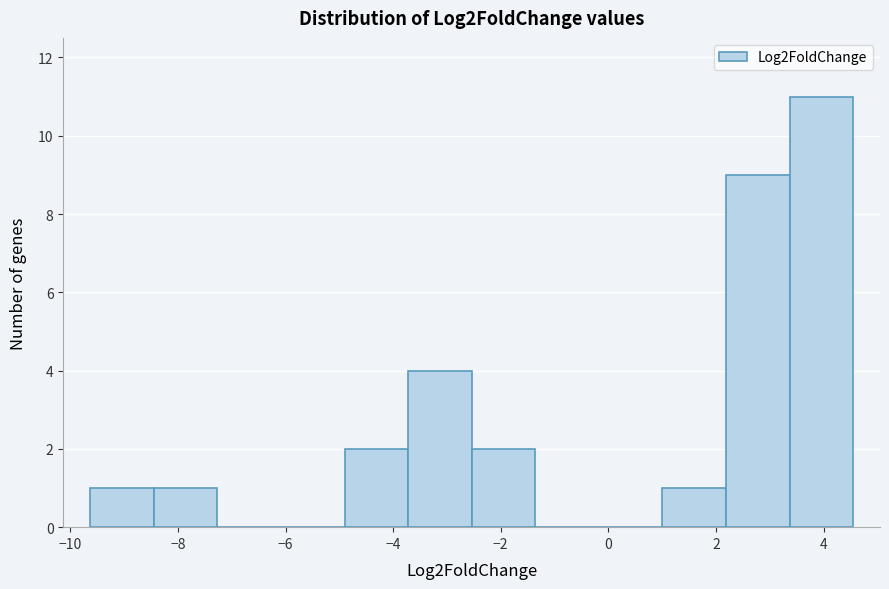

What is the height of the bar covering 3.4 to 4.6 on the x-axis? Neither the bar edges nor the heights are printed on the chart, so give them approximately, as read against the axes.

11